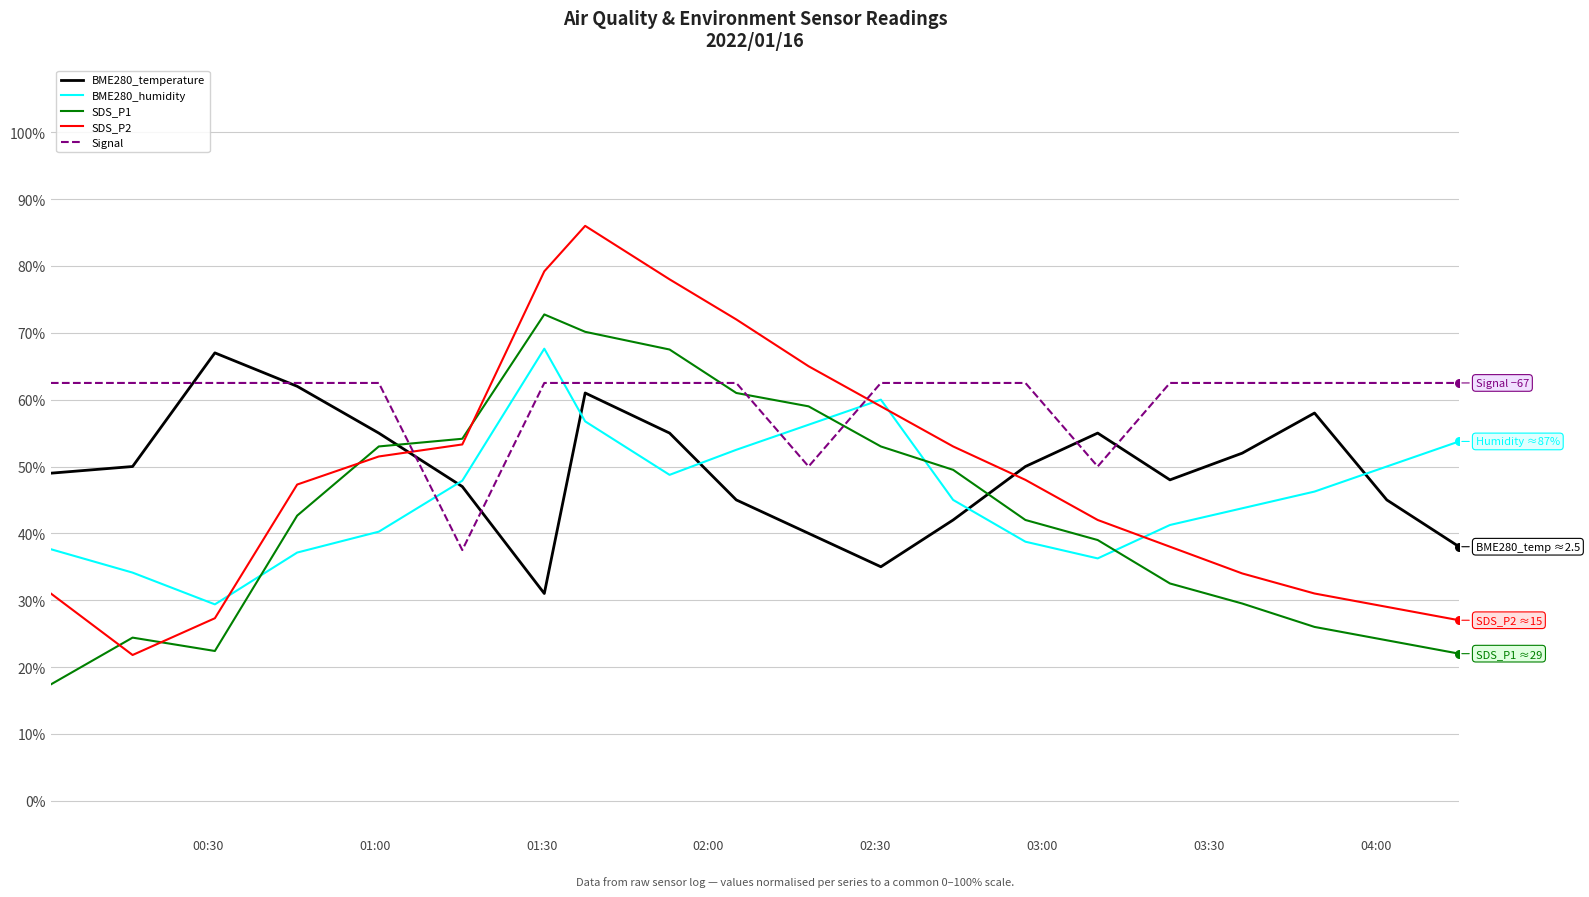

Which series has the widest spread of values?

SDS_P2